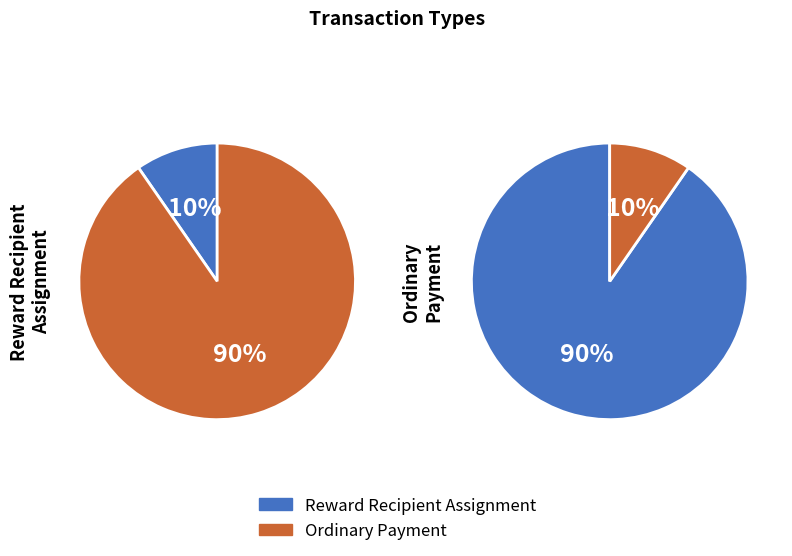

The height_values slice represents 62% of the pie. True or false?

False